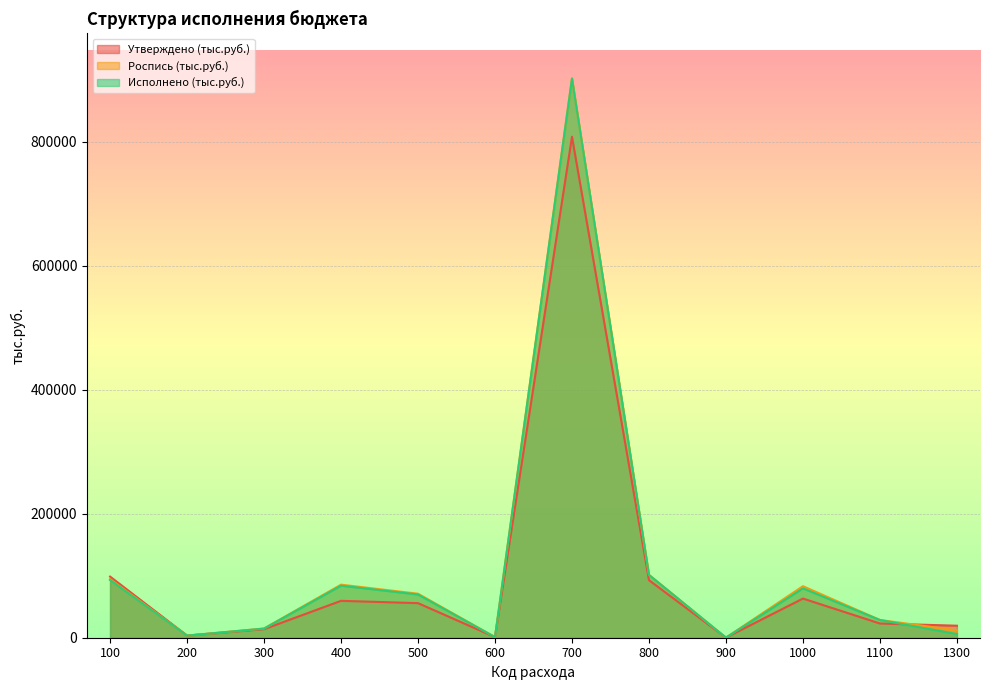

Is it true that Утверждено (тыс.руб.) equals 63151.7 at 1000?

True